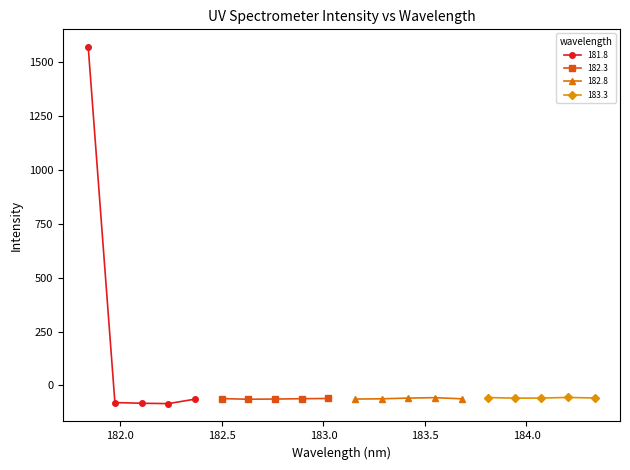

What is the sum of the values at 183.5488263418 and 182.1045947288?

-138.7